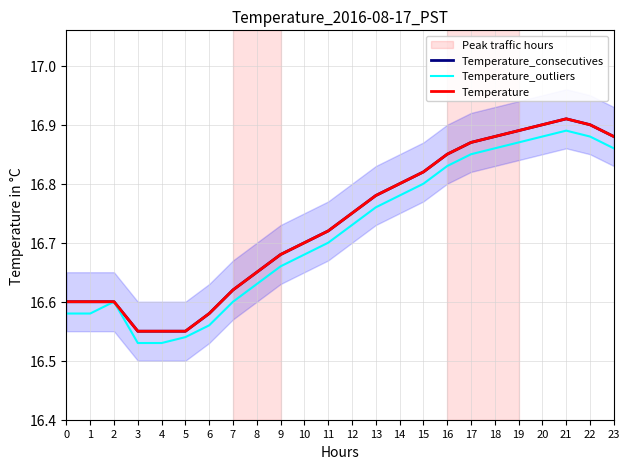

How many interior local peaks does the Temperature series have?

1